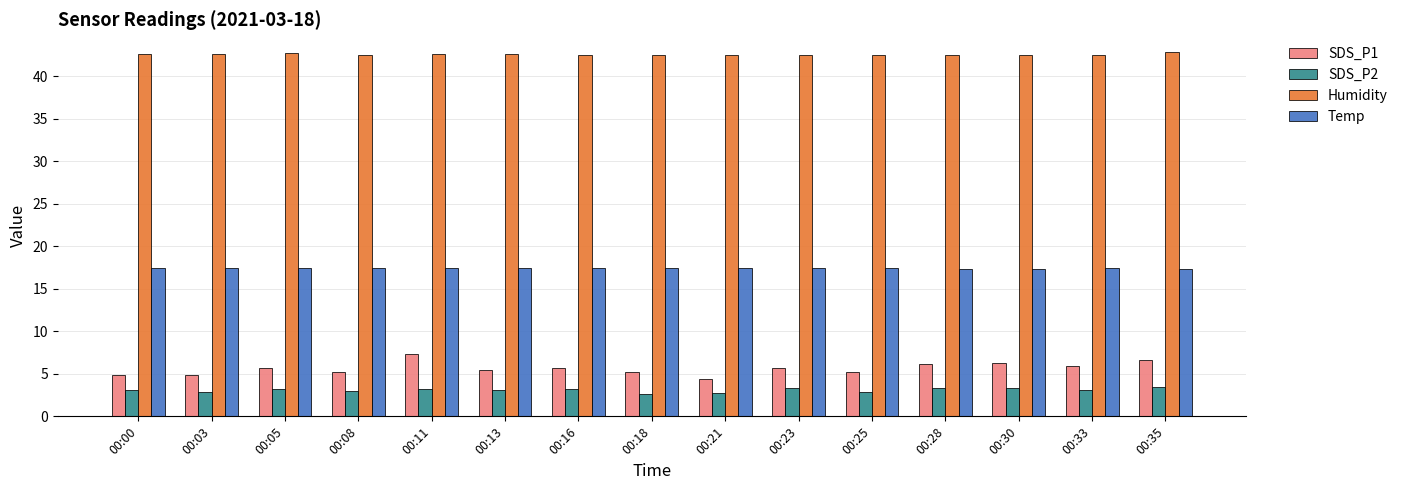

The SDS_P1 series shows 4.4 at 00:21. True or false?

True